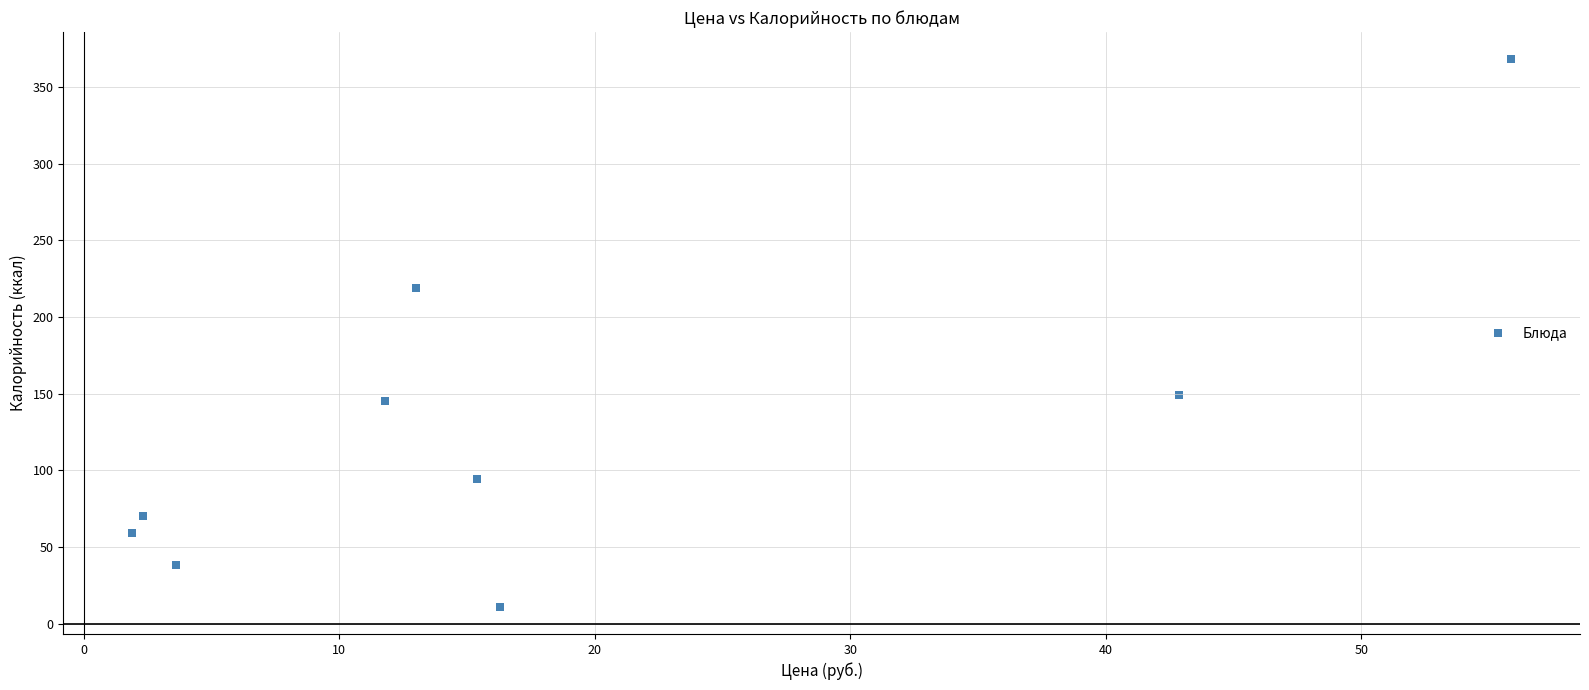

What Y value in the scatter plot is closest to 189?

219